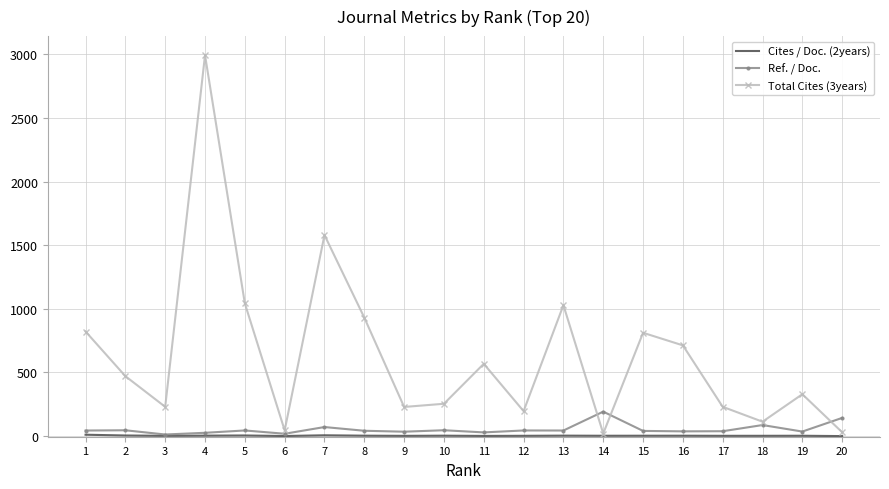

At which category is the sum across all series the highest?

4